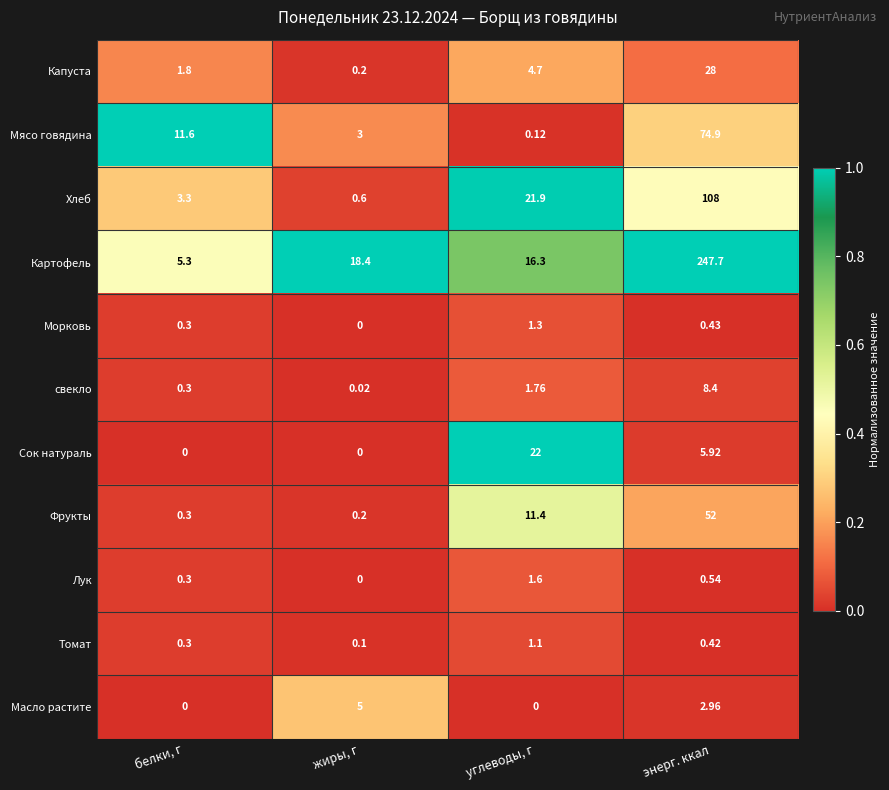

Where does the свекло series first go above 1?

углеводы, г